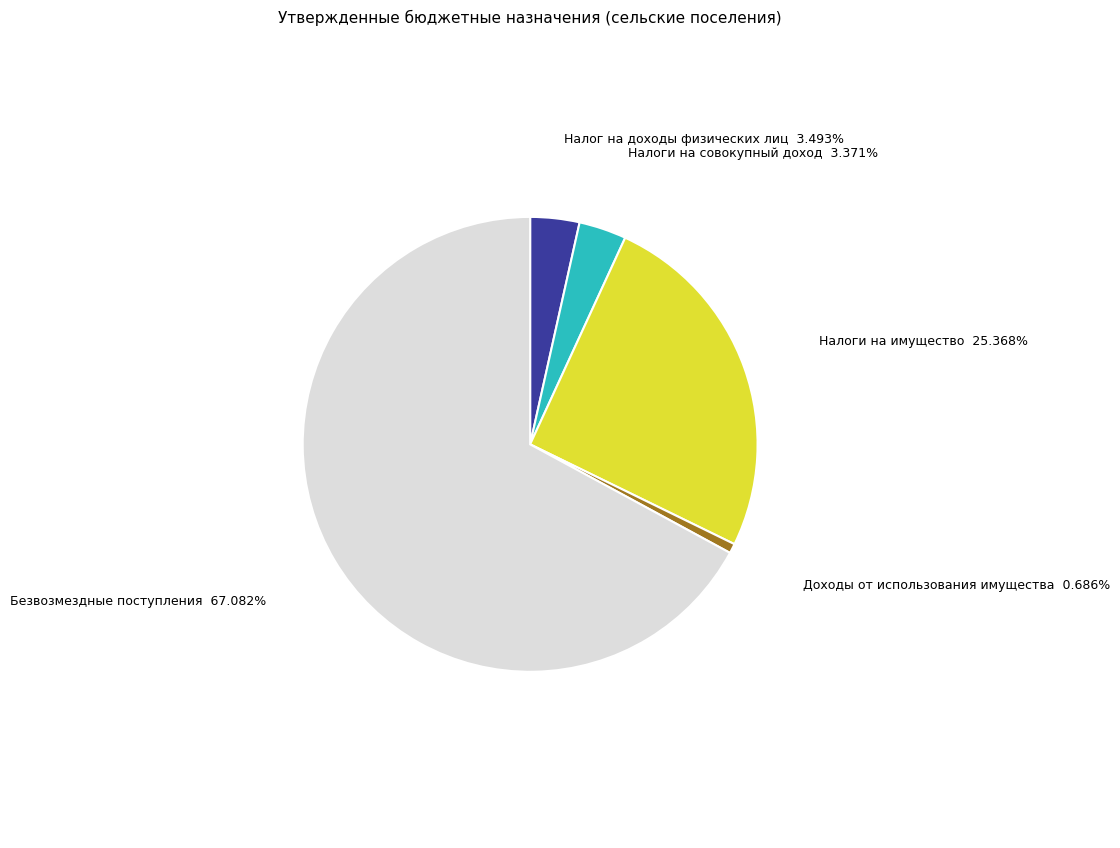

Is there any slice that represents more than half of the pie?

Yes